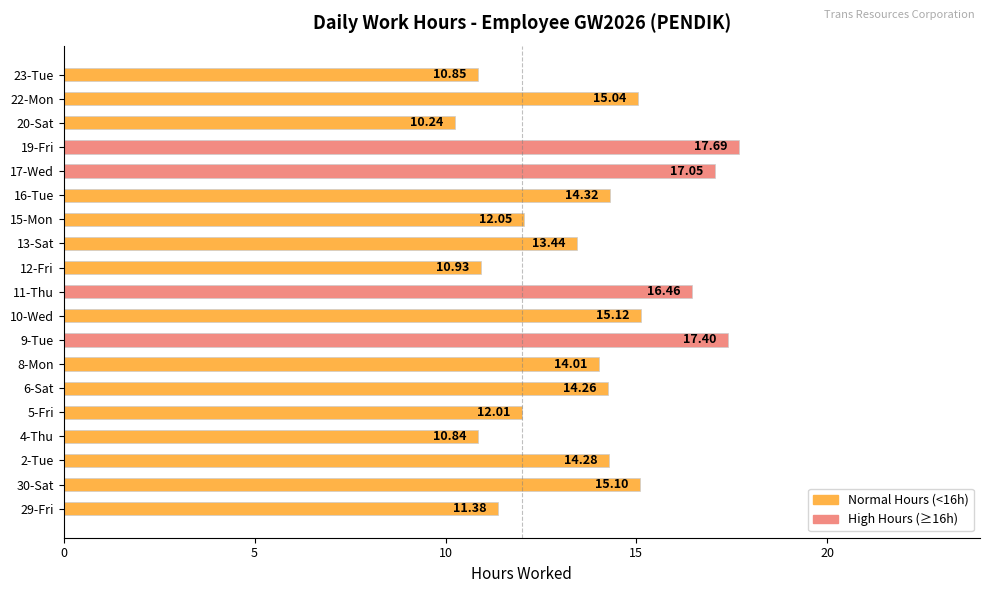

Does the chart contain stacked bars?

No